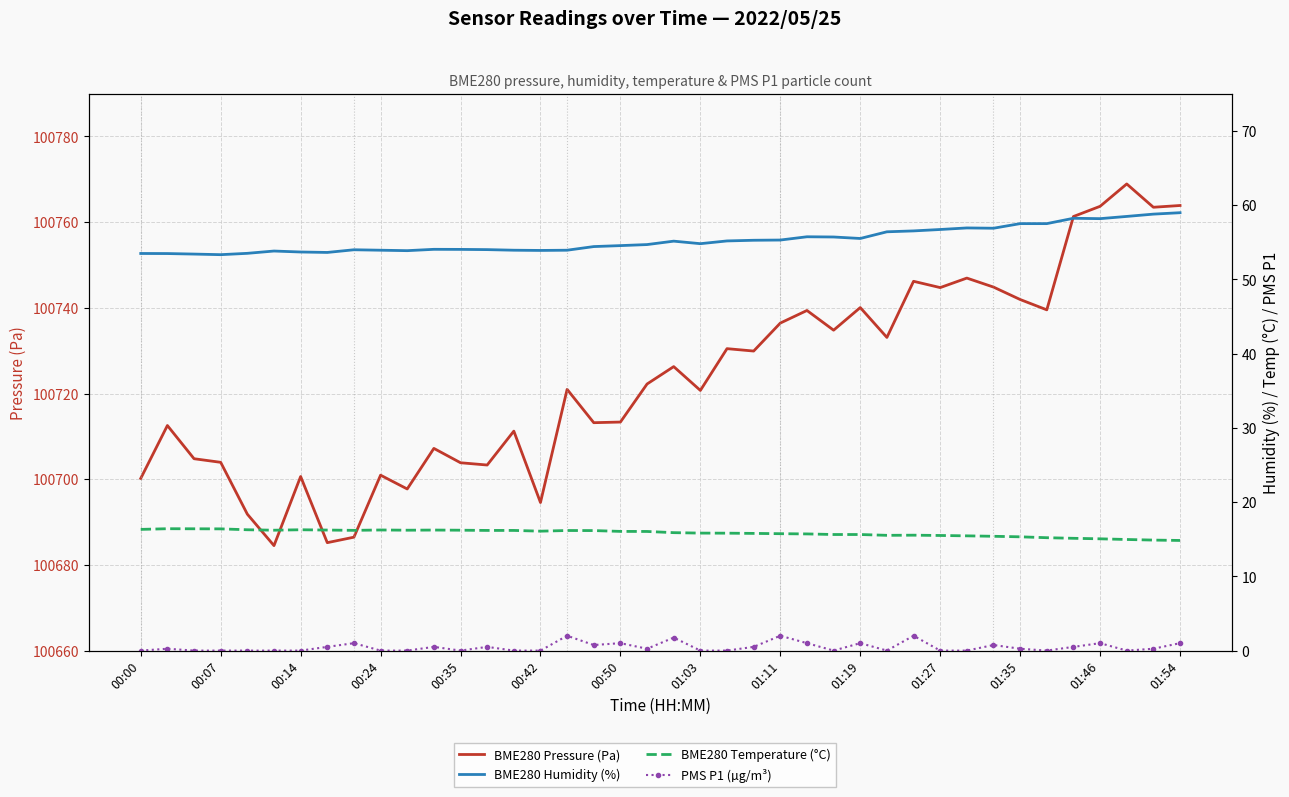

How many data points in BME280 Temperature (°C) are less than 16?

20